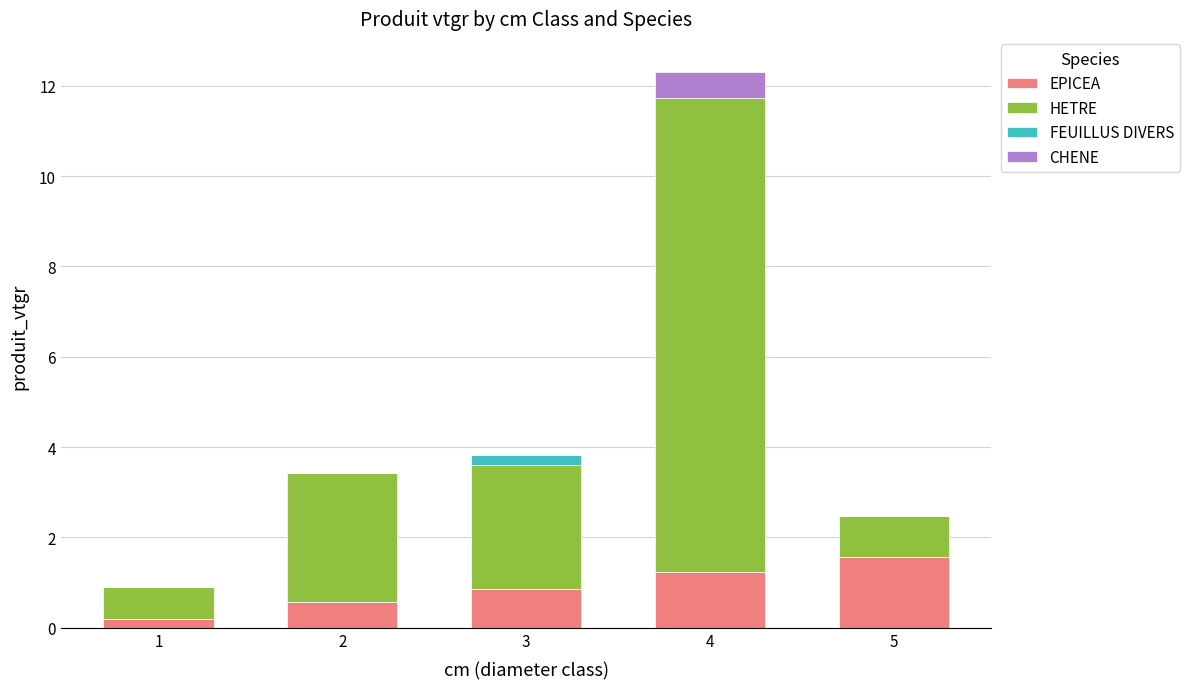

At which category is the sum across all series the highest?

4